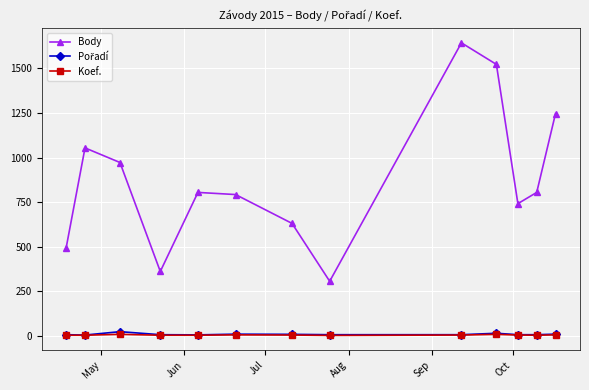

What is the greatest value displayed?

1644